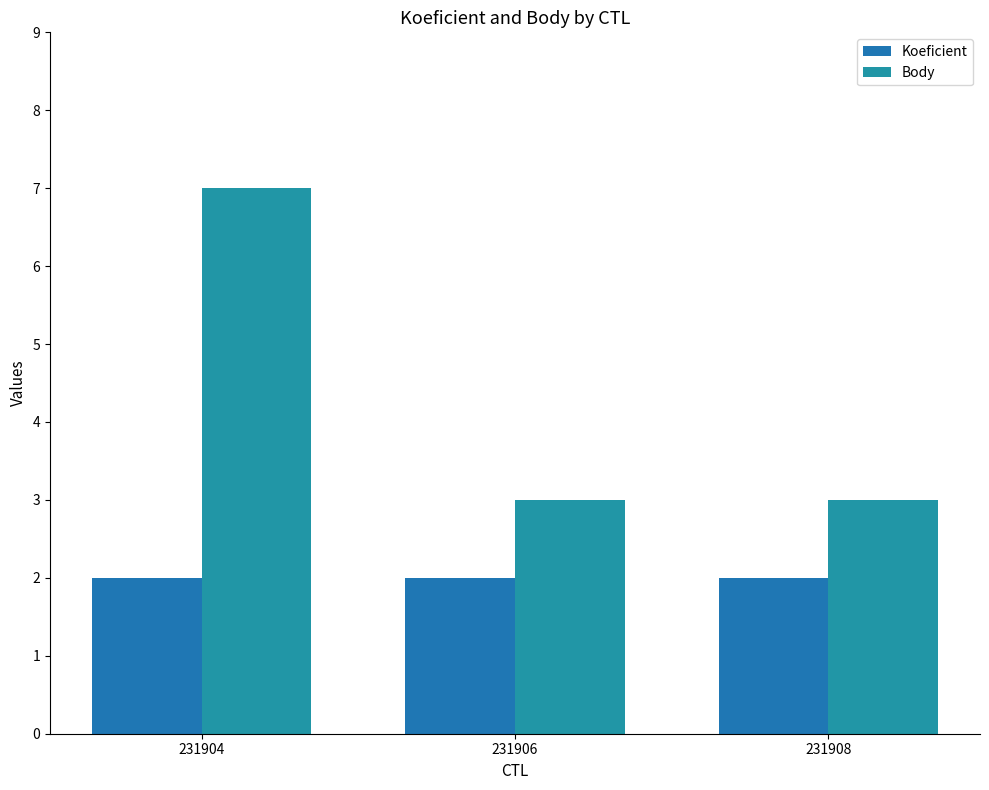

How many bars are there in total?

6